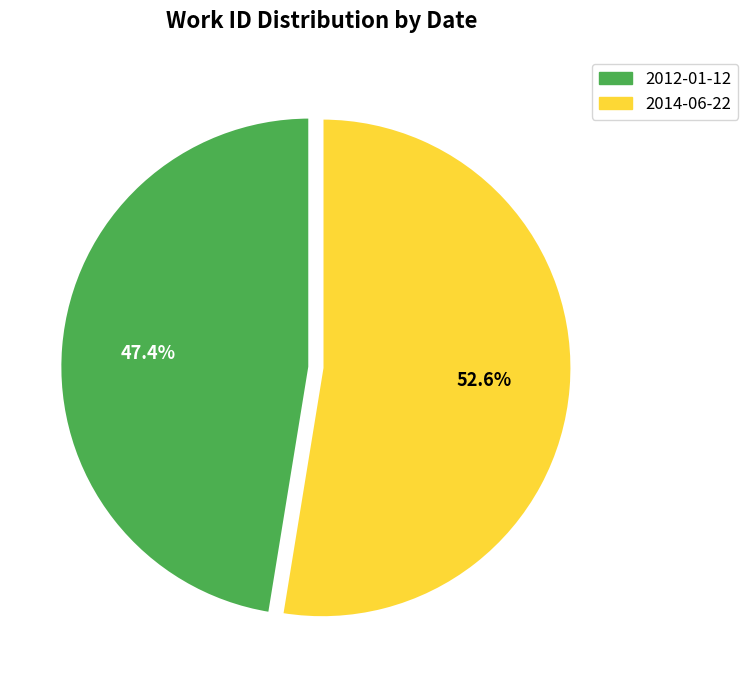

What is the majority slice?

2014-06-22